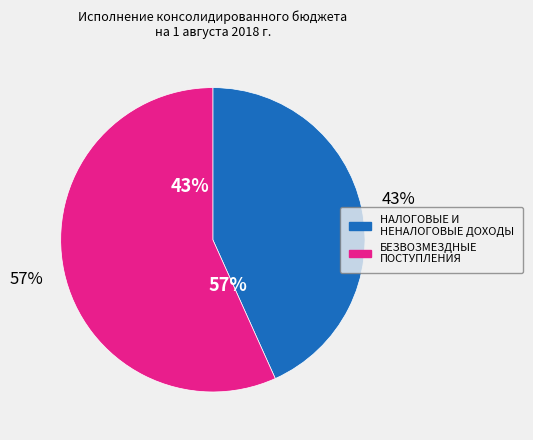

What is the majority slice?

БЕЗВОЗМЕЗДНЫЕ ПОСТУПЛЕНИЯ